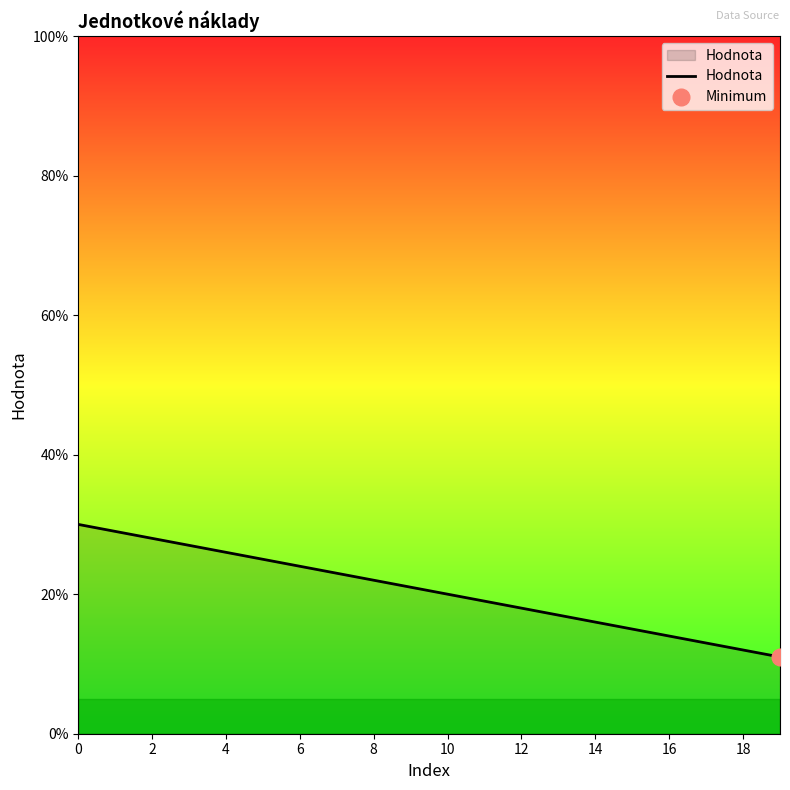

What is the average value?

0.2